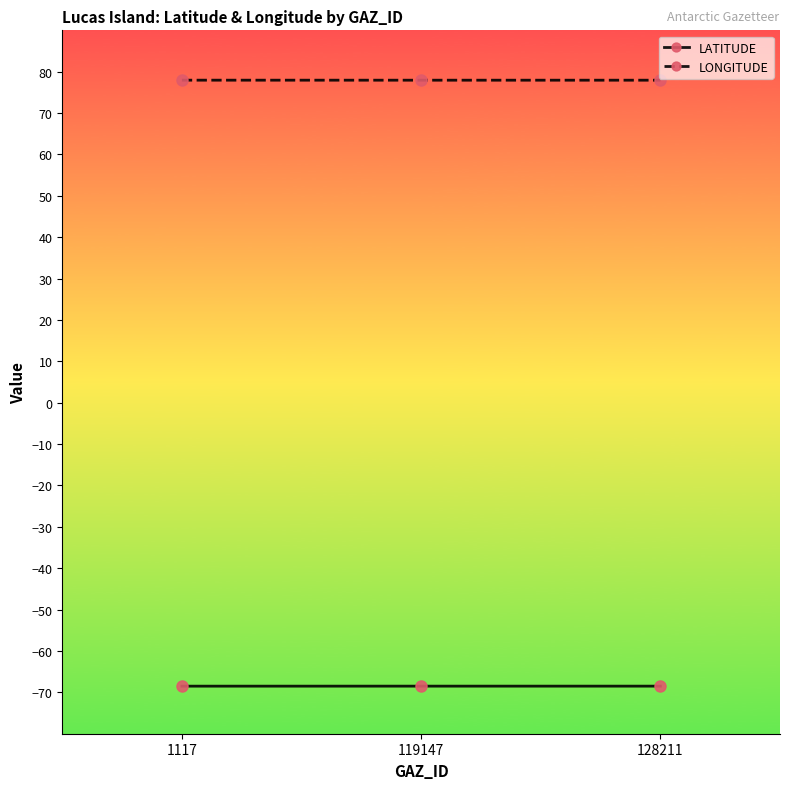

Reading left to right, transcribe all the data shown in this chart.

LATITUDE: 1117=-68.5	119147=-68.5	128211=-68.5
LONGITUDE: 1117=78.0	119147=78.0	128211=78.0